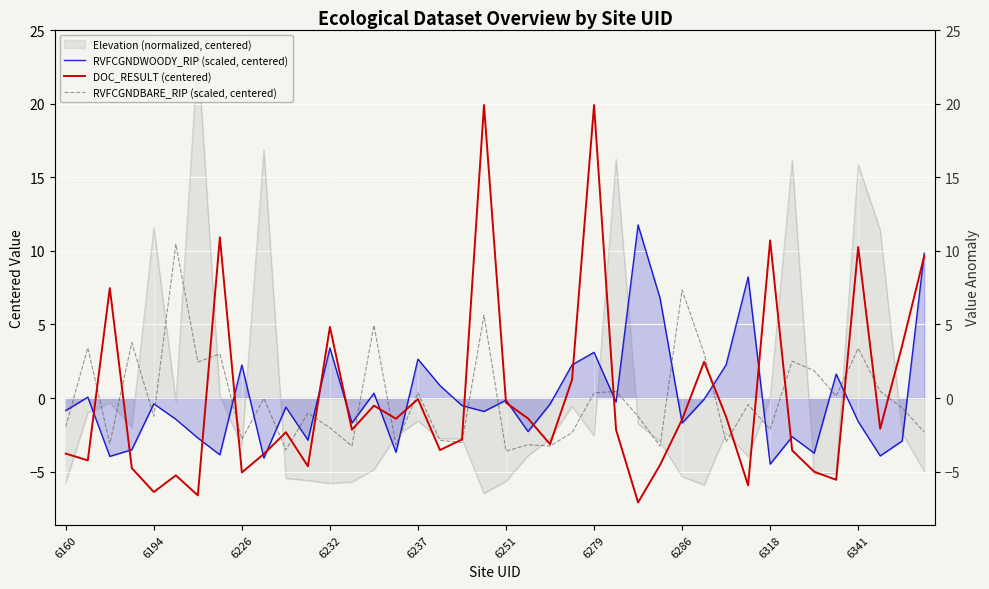

Does the chart display data point markers on the line(s)?

No